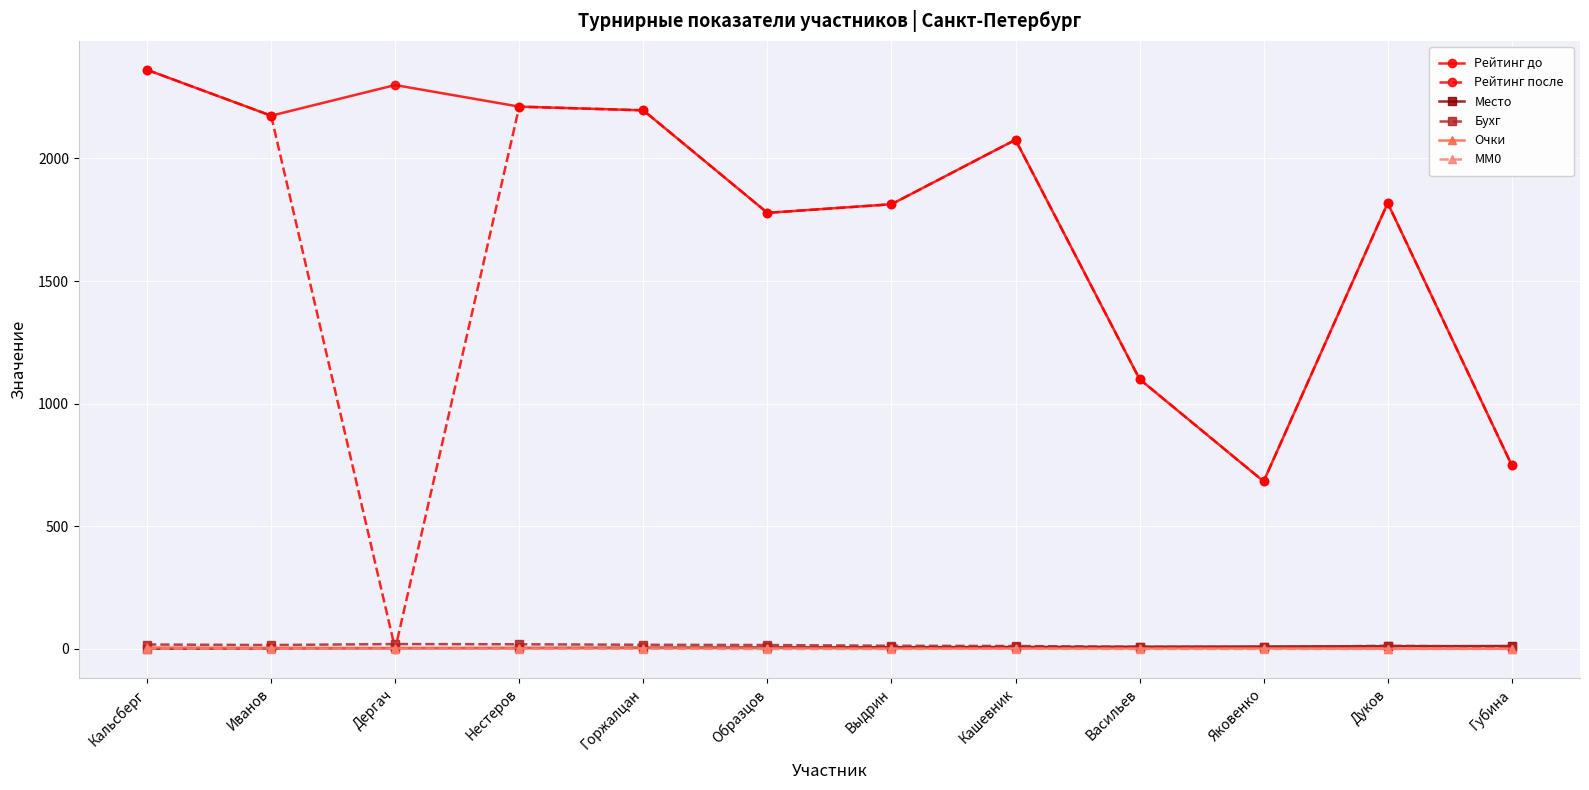

At which label does Бухг first exceed 16?

Кальсберг